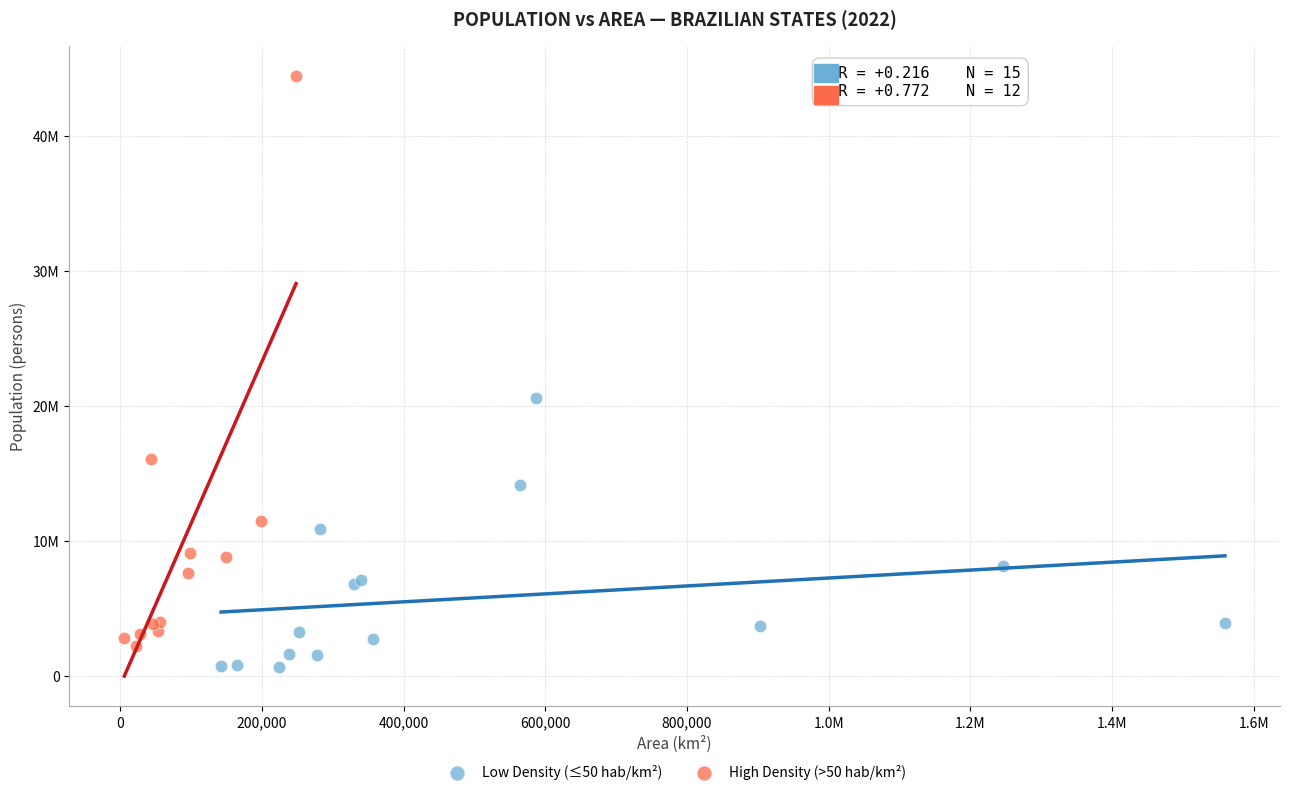

Which series reaches the minimum Y coordinate?

Low Density (≤50 hab/km²)